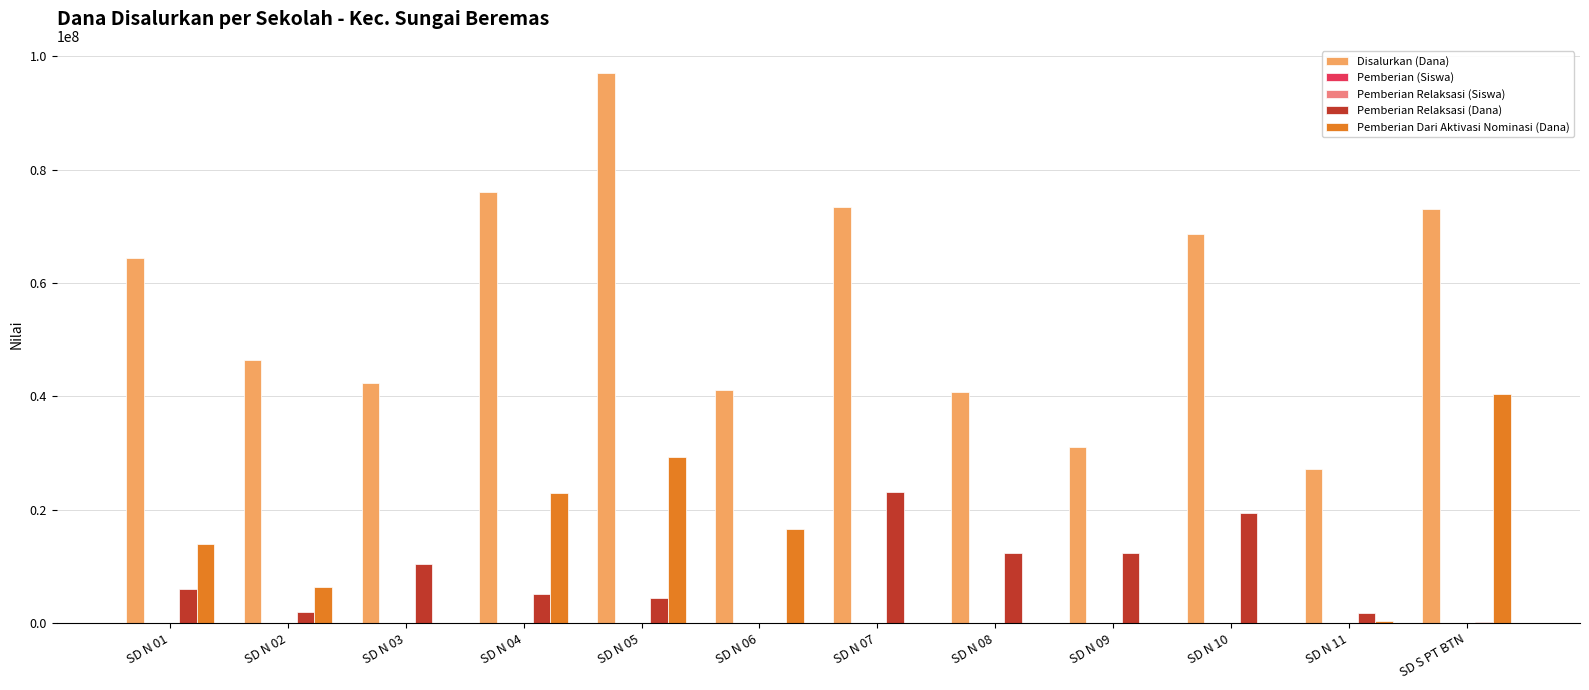

What is the maximum value shown in the chart?

96975000